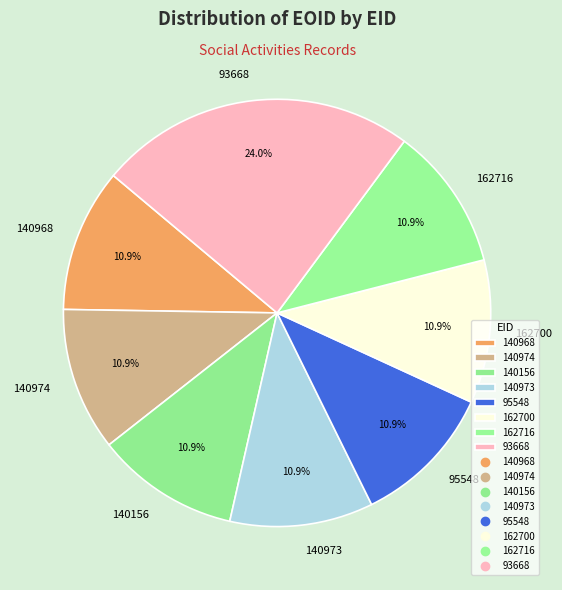

Is there any slice that represents more than half of the pie?

No